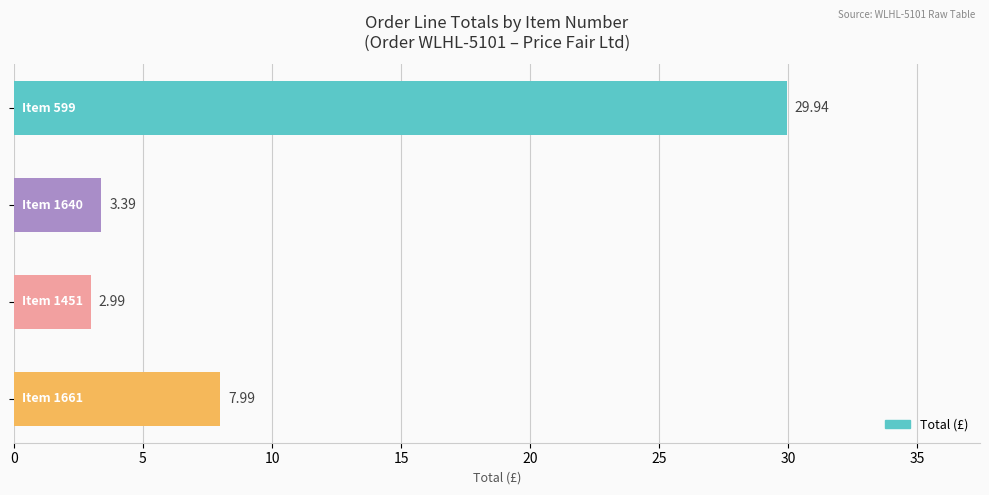

What is the average value?

11.1